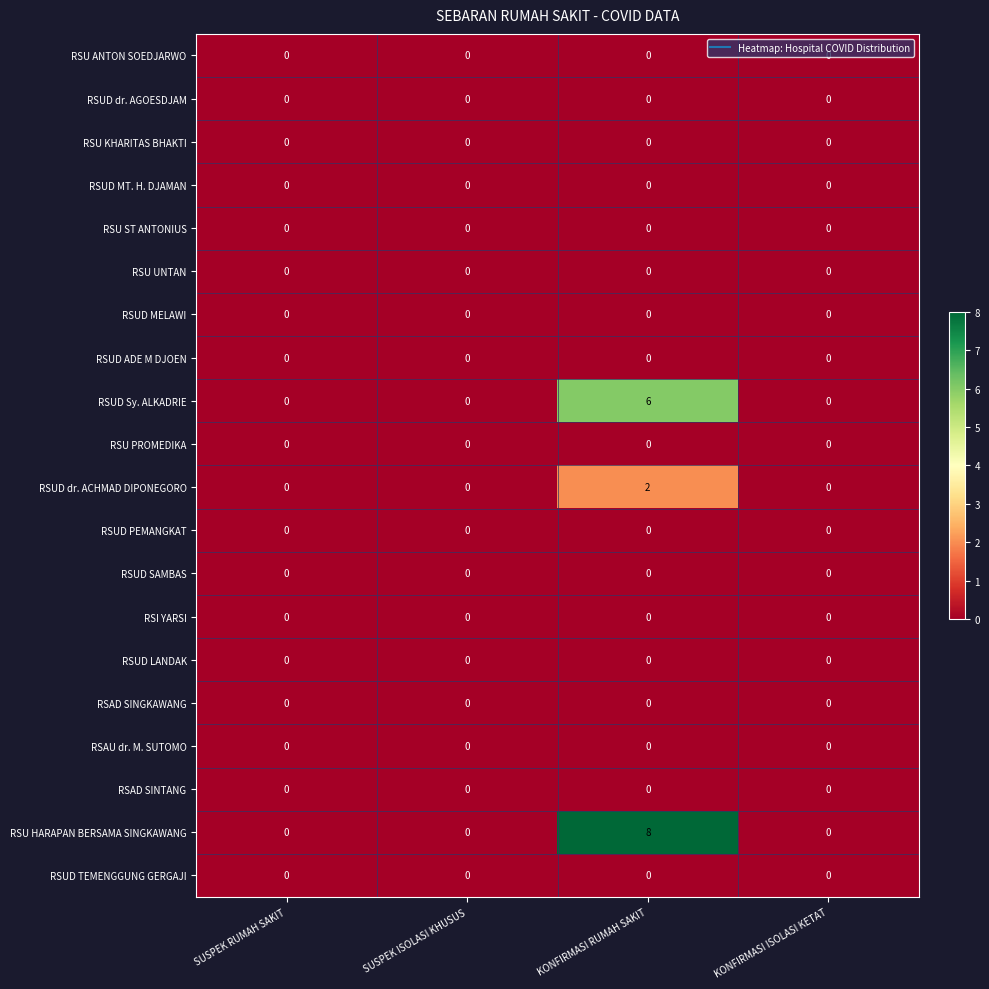

What is the maximum value for RSUD Sy. ALKADRIE?

6